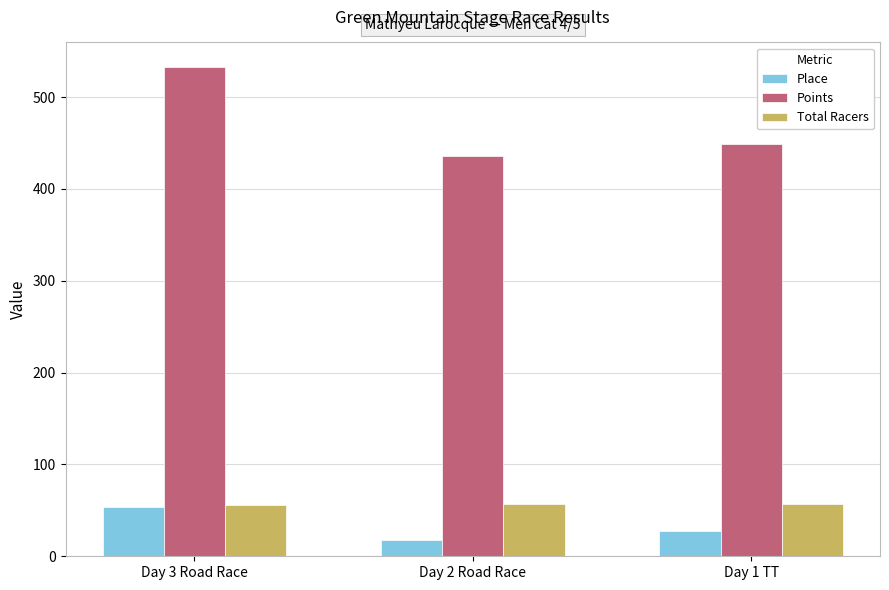

How many distinct data groups are displayed?

3